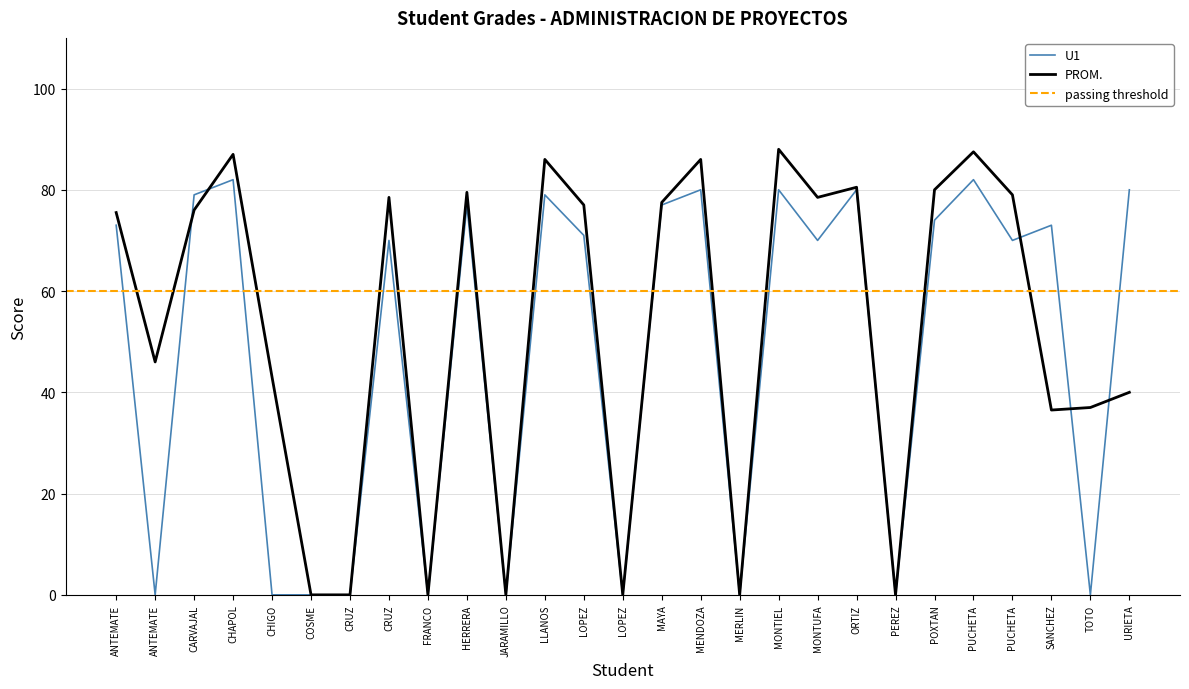

The PROM. series shows 87.5 at PUCHETA. True or false?

True